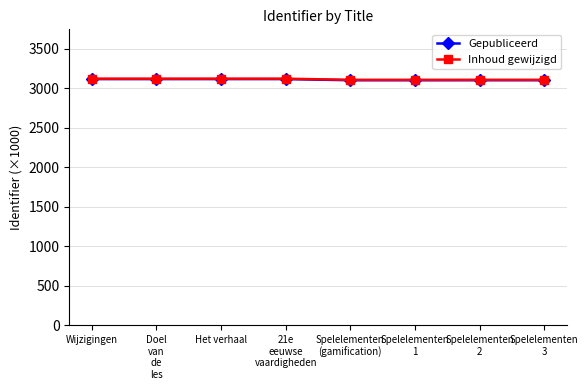

True or false: Gepubliceerd has a value of 728.8 at Het verhaal.

False